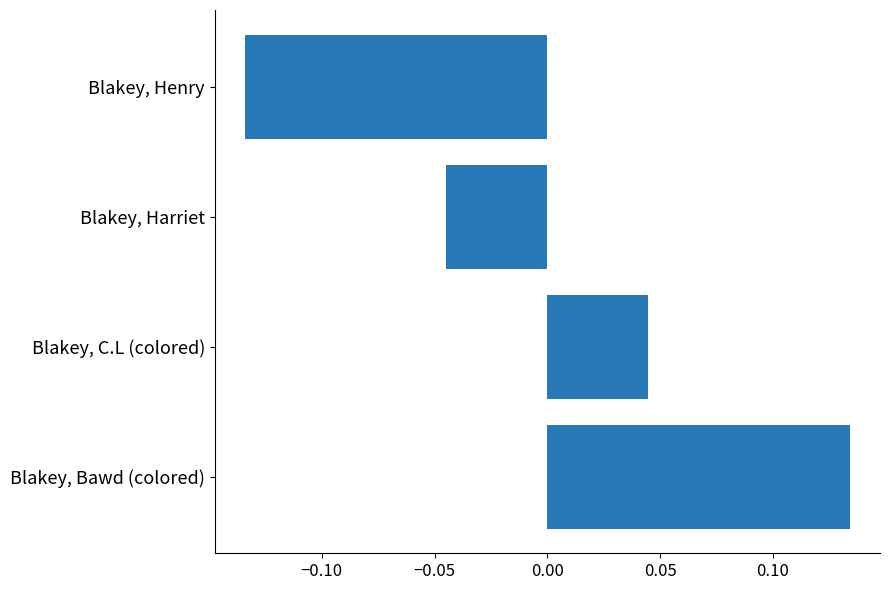

List the labels in order of value, largest first.

Blakey, Bawd (colored), Blakey, C.L (colored), Blakey, Harriet, Blakey, Henry